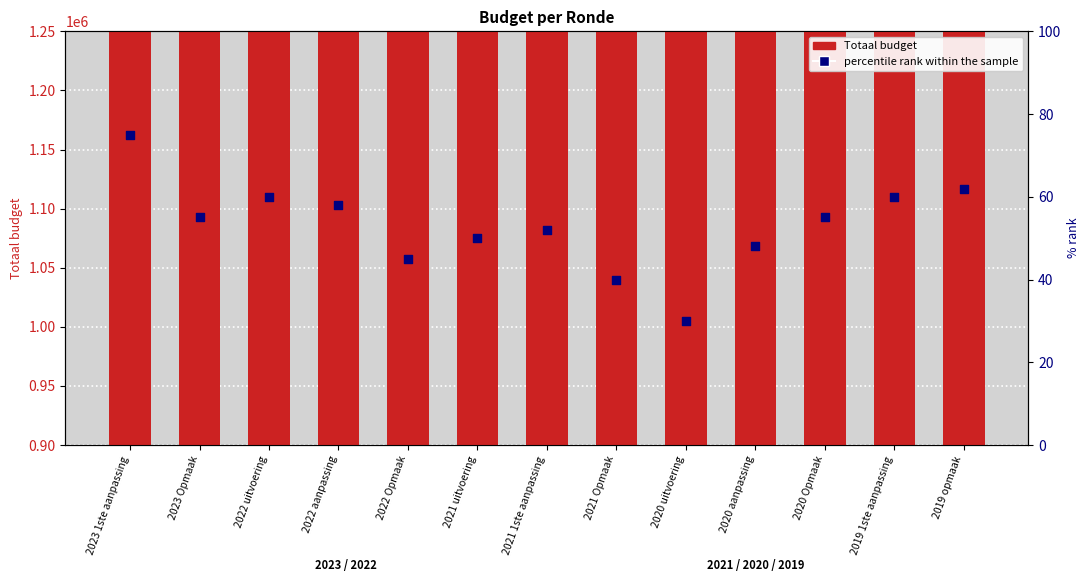

Which series reaches the maximum Y coordinate?

Totaal